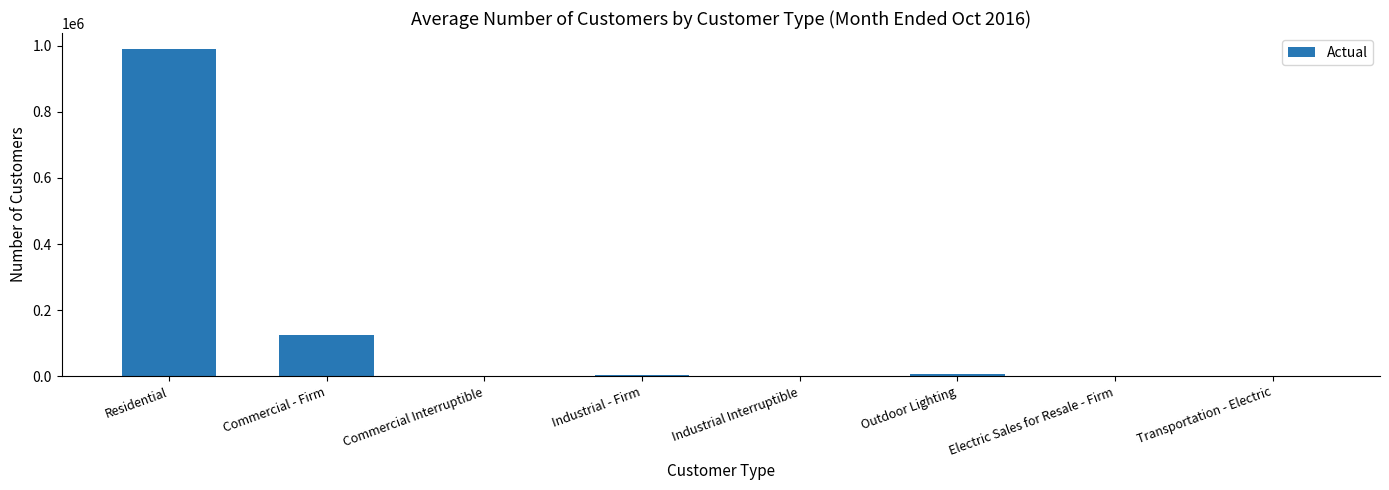

Which category has the highest value across all series?

Residential